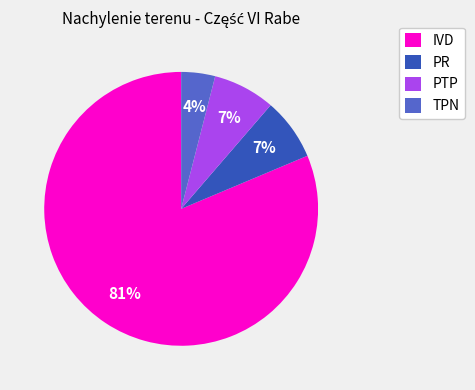

What is the largest slice in the pie chart?

IVD